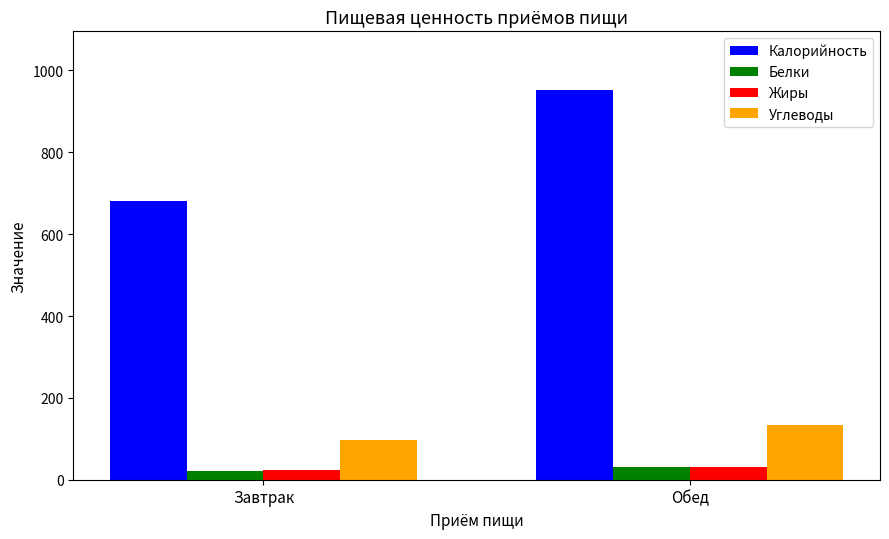

Reading left to right, list all the values displayed in this chart.

Калорийность: 680.7	952.6
Белки: 22.5	31.6
Жиры: 23.2	32.2
Углеводы: 95.9	134.9